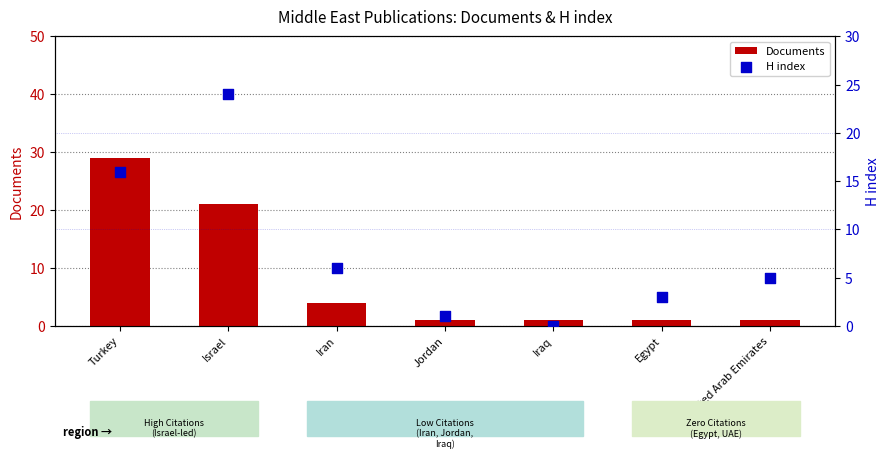

Which series has the widest spread of Y values?

Documents